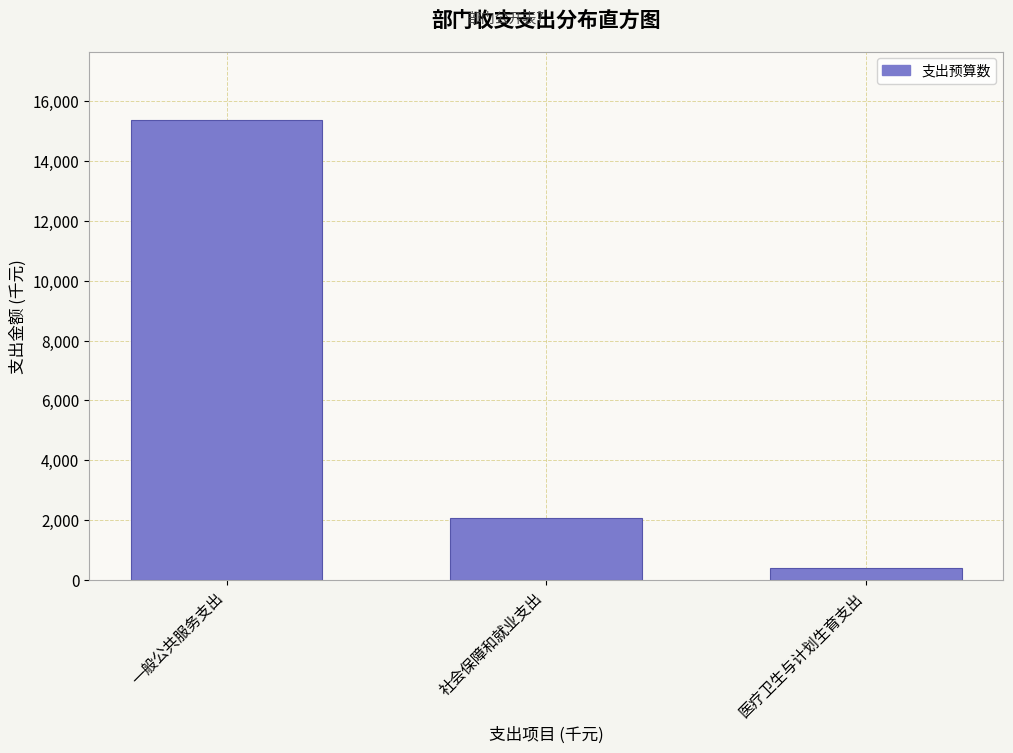

Reading left to right, what are all the values shown in this chart?

一般公共服务支出=15354	社会保障和就业支出=2069	医疗卫生与计划生育支出=393